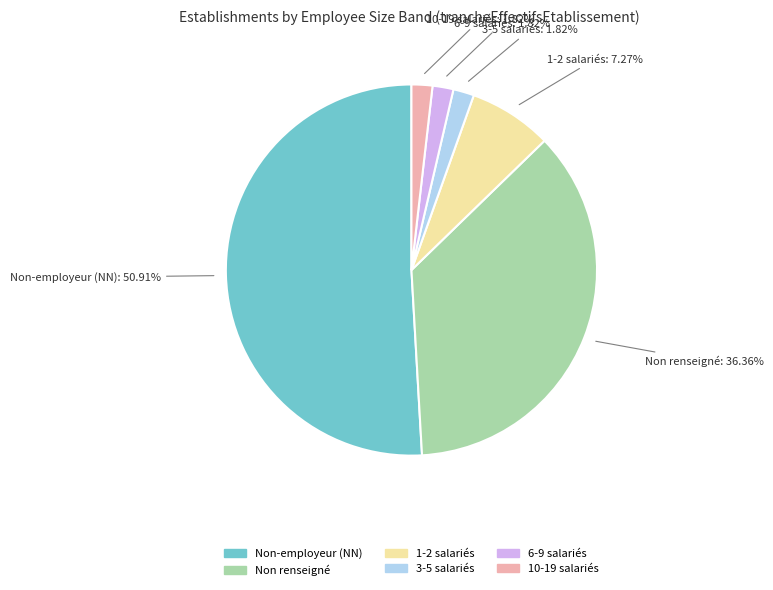

Does any single category account for the majority?

Yes